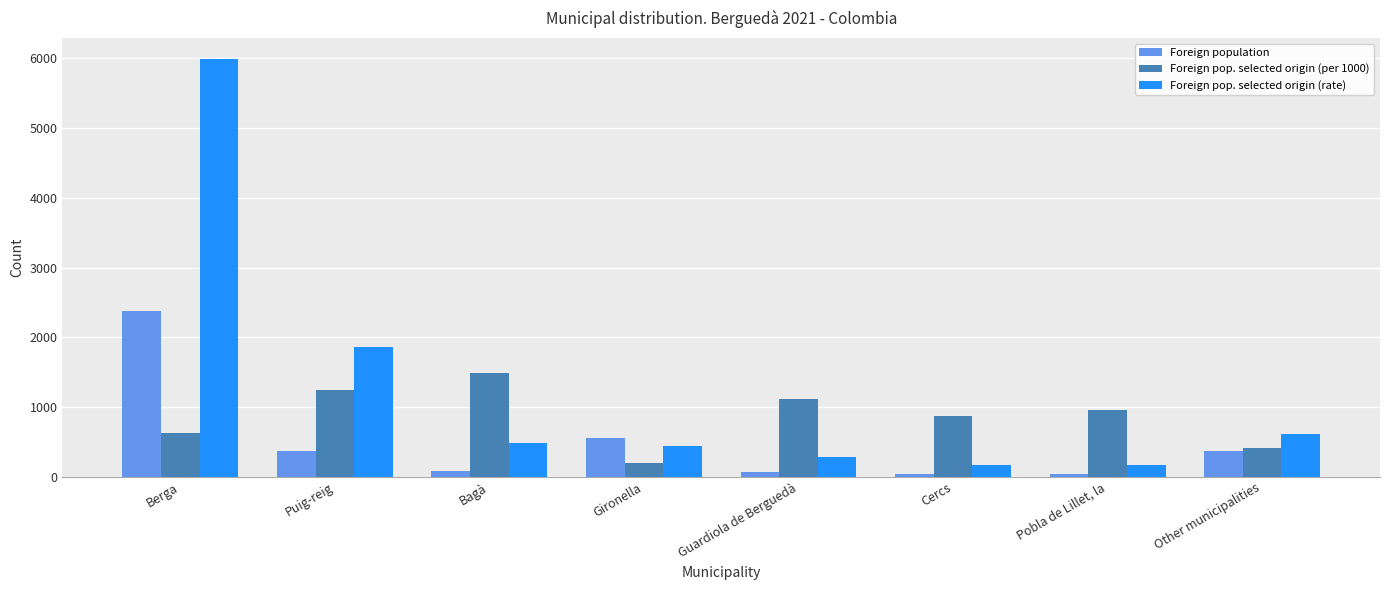

What is the minimum value shown in the chart?

42